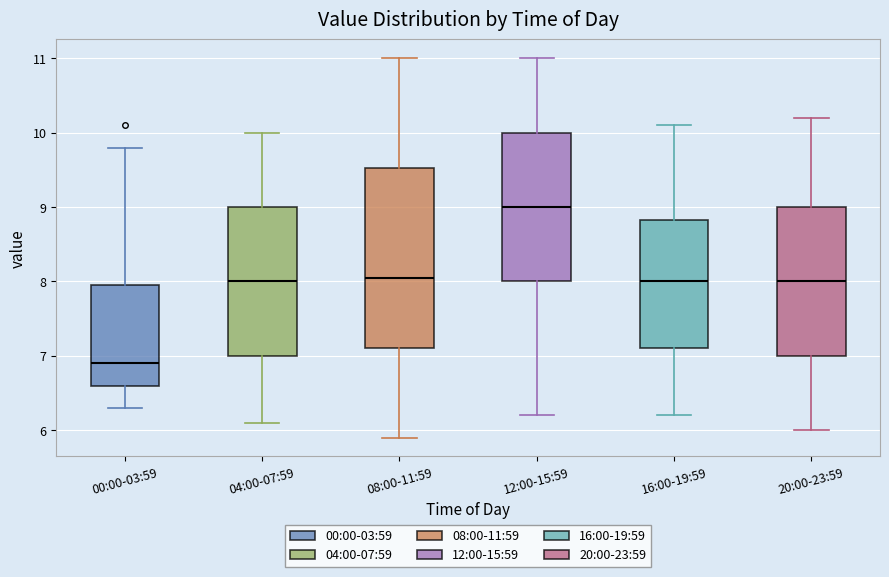

Which box is the tallest, from its lower edge to its upper edge?

08:00-11:59